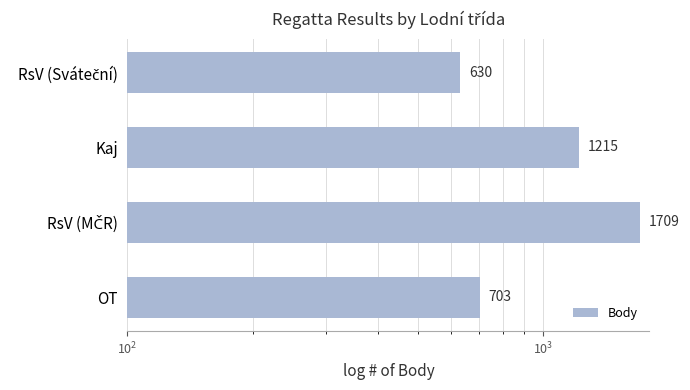

The chart shows a value of 2136 at Kaj. True or false?

False